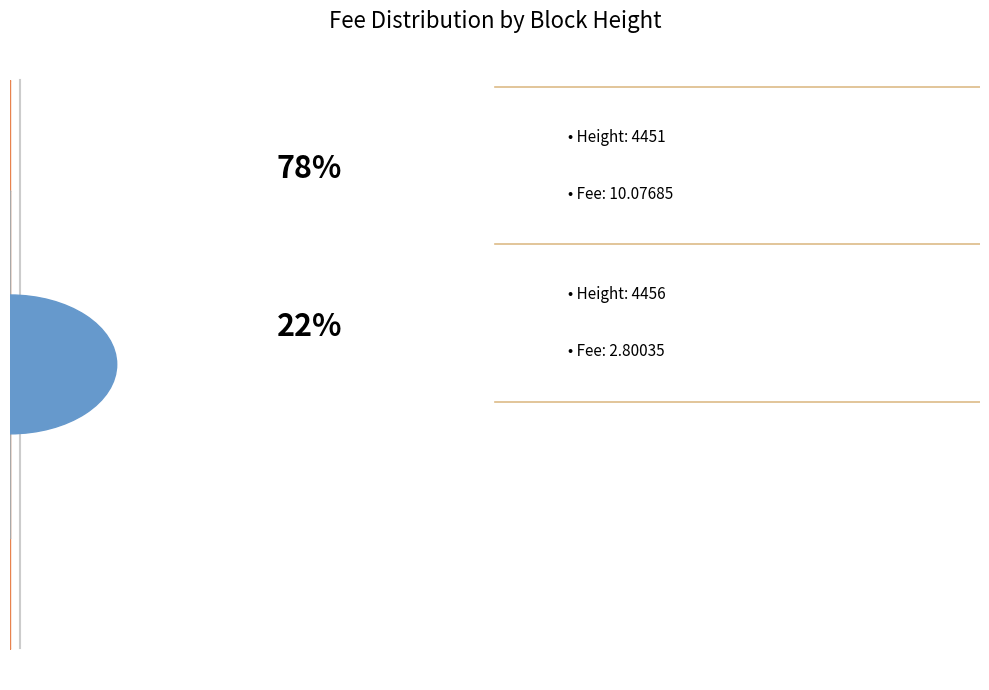

Does any single category account for the majority?

Yes